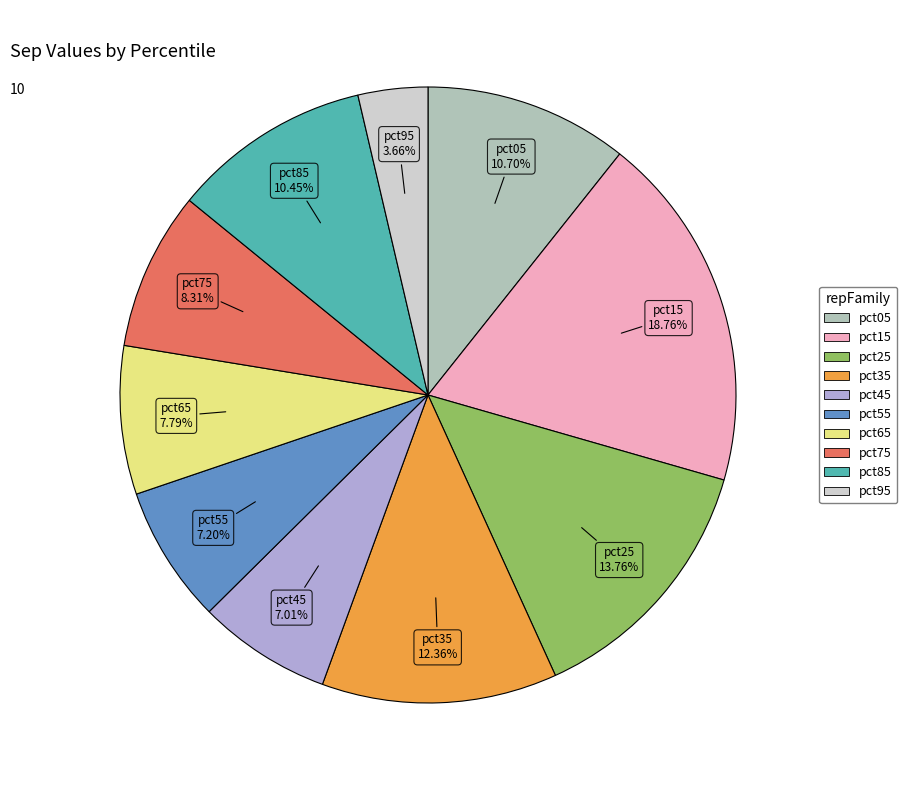

Is there a majority slice in this chart?

No